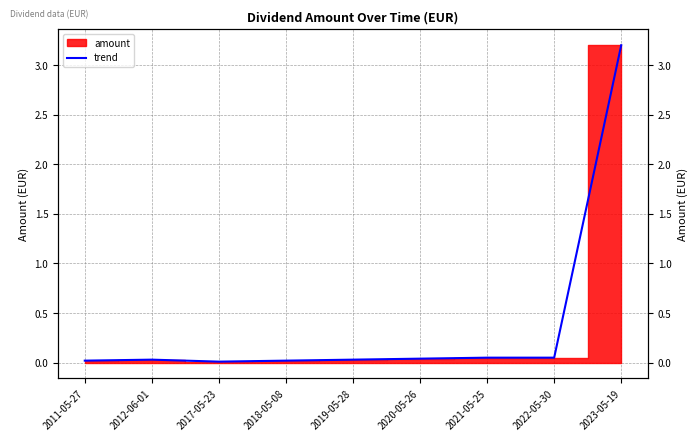

Does the chart display data point markers on the line(s)?

No